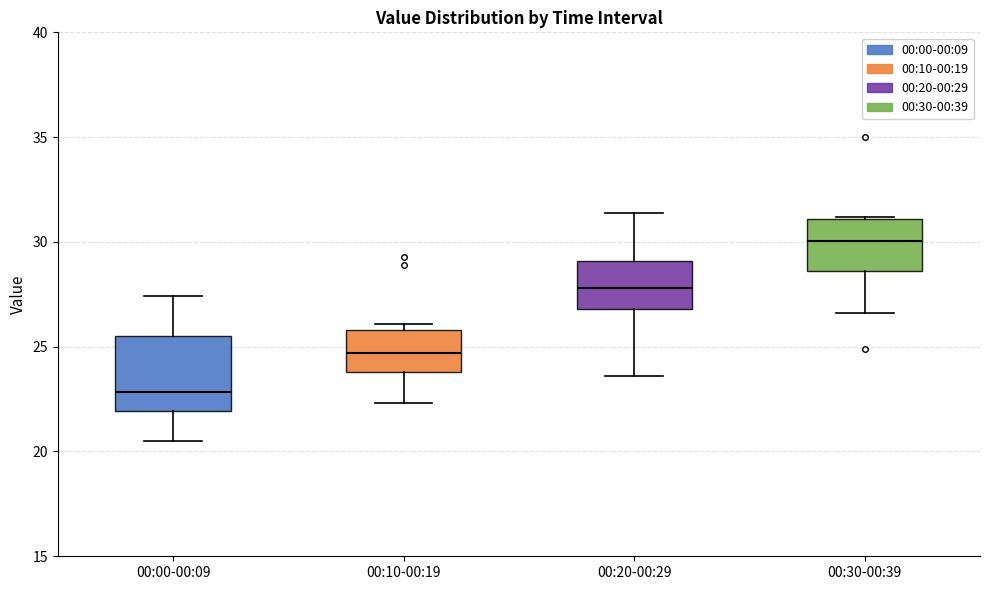

Which box has the highest median line?

00:30-00:39